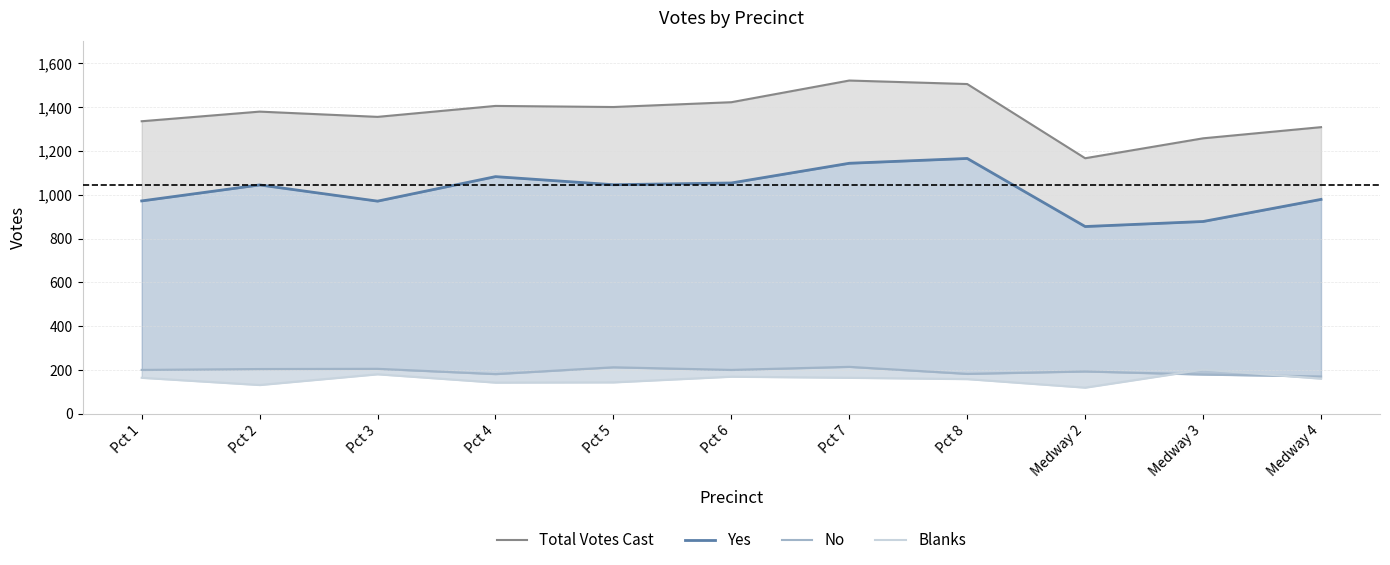

List the labels in order of Yes value, smallest first.

Medway 2, Medway 3, Pct 3, Pct 1, Medway 4, Pct 2, Pct 5, Pct 6, Pct 4, Pct 7, Pct 8